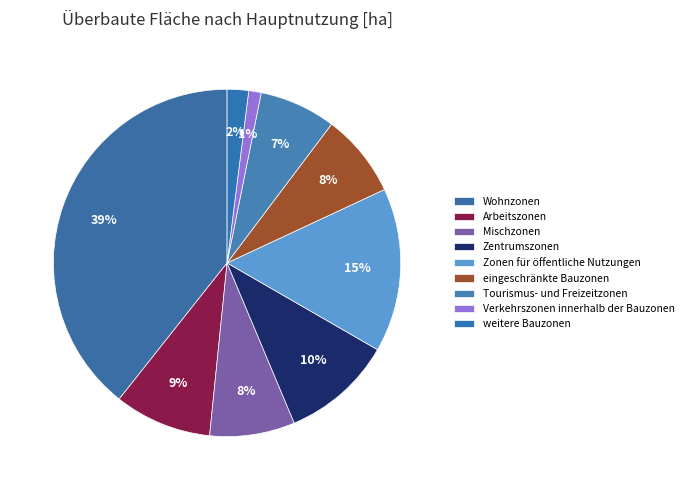

How many segments does this pie chart have?

9